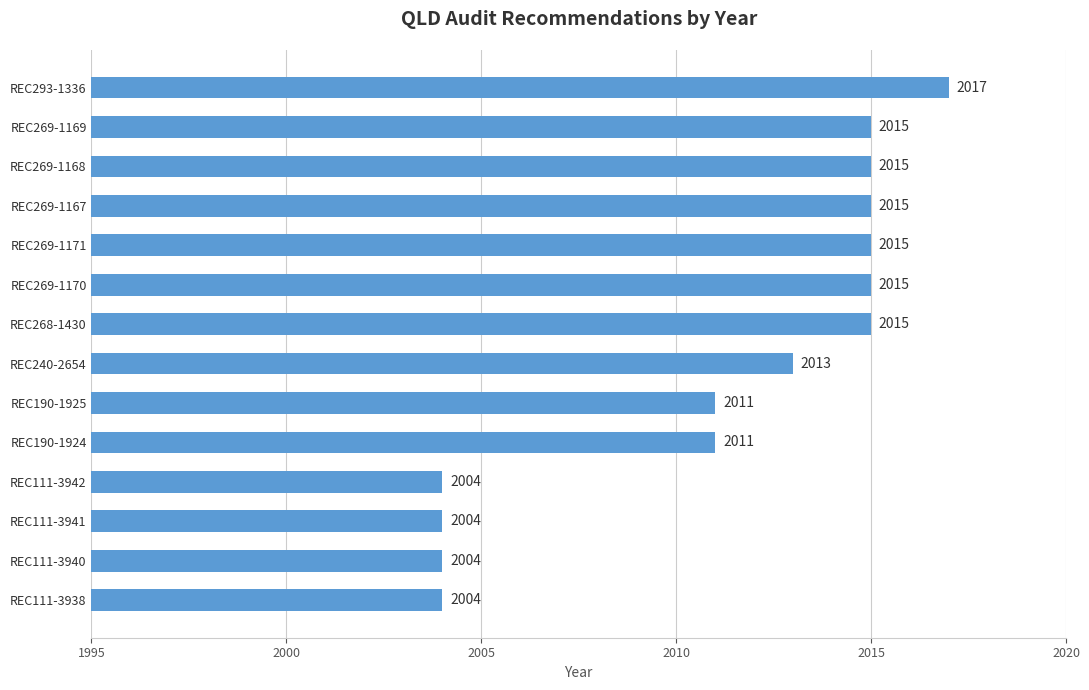

What position from the top is REC190-1924?

10